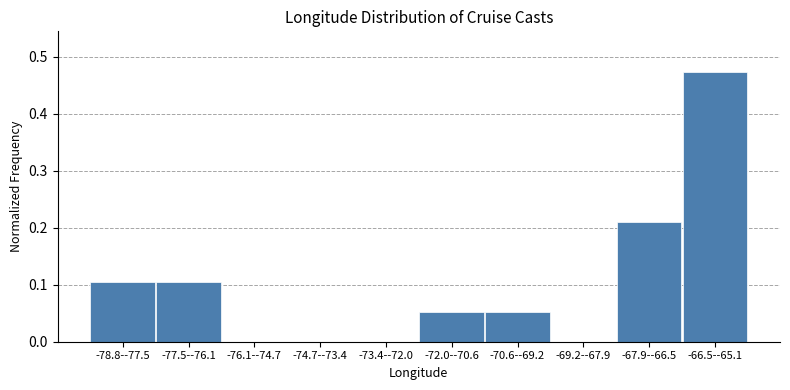

At which category does the chart reach its peak across all series?

-66.5--65.1